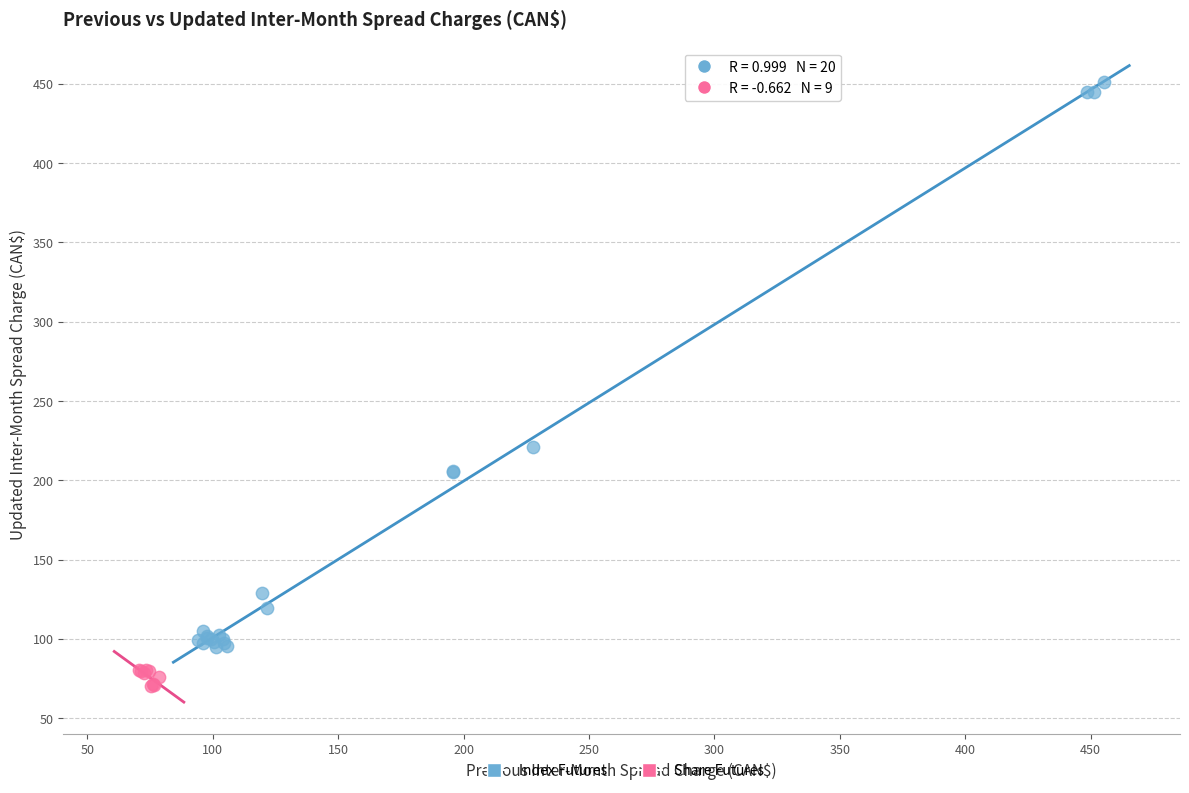

Which series reaches the maximum Y coordinate?

Index Futures